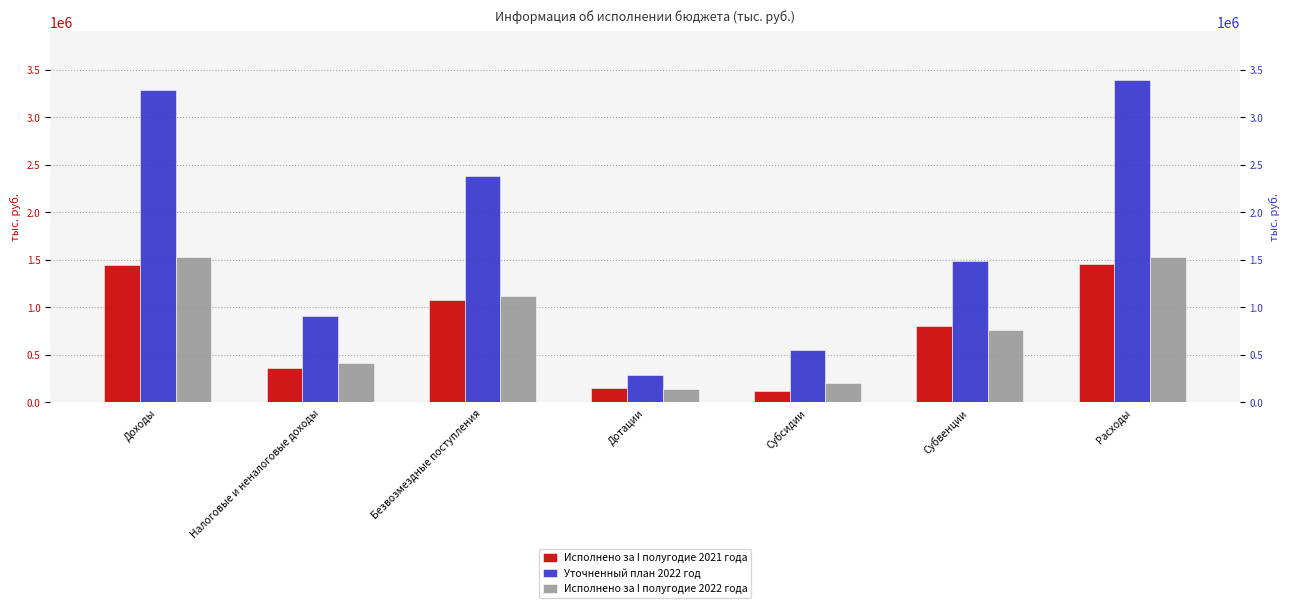

Count the number of data series in this chart.

3